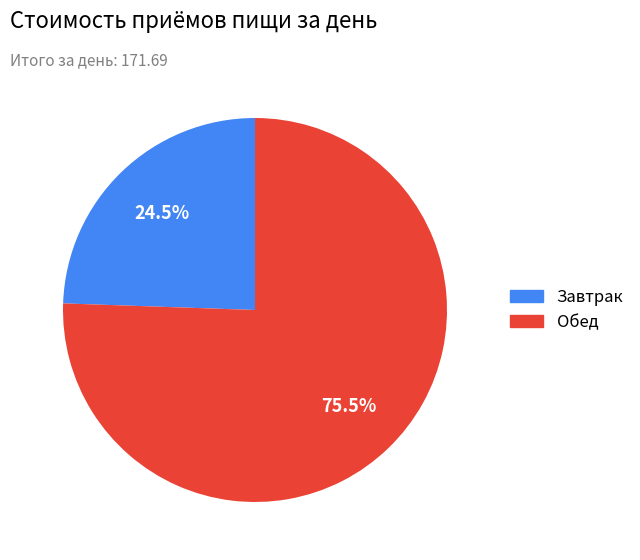

Combined, do Обед and Завтрак account for over 50%?

Yes